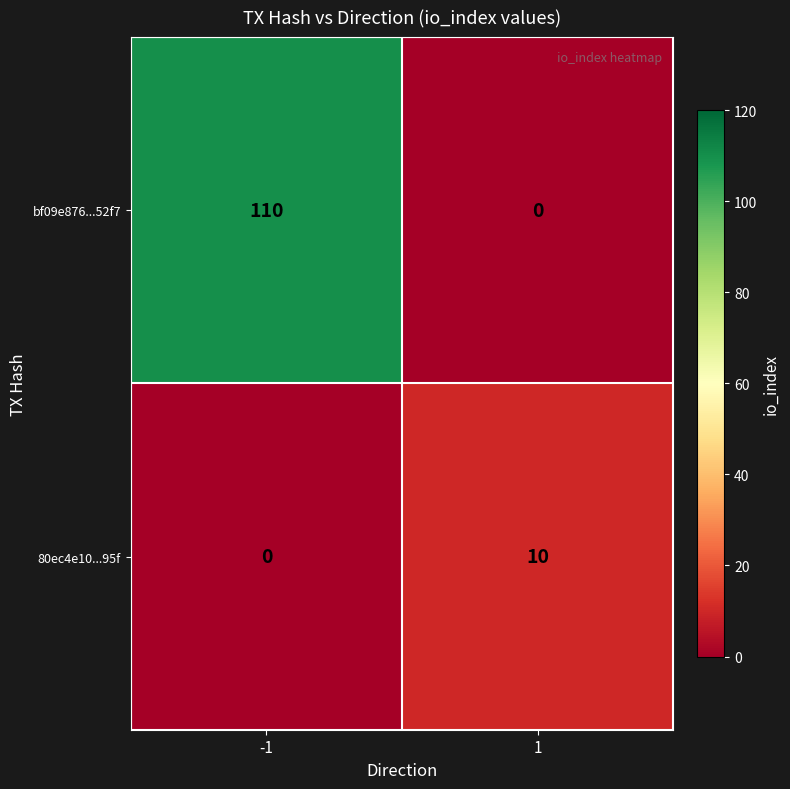

What is the difference between the 80ec4e10...95f values at 1 and -1?

10